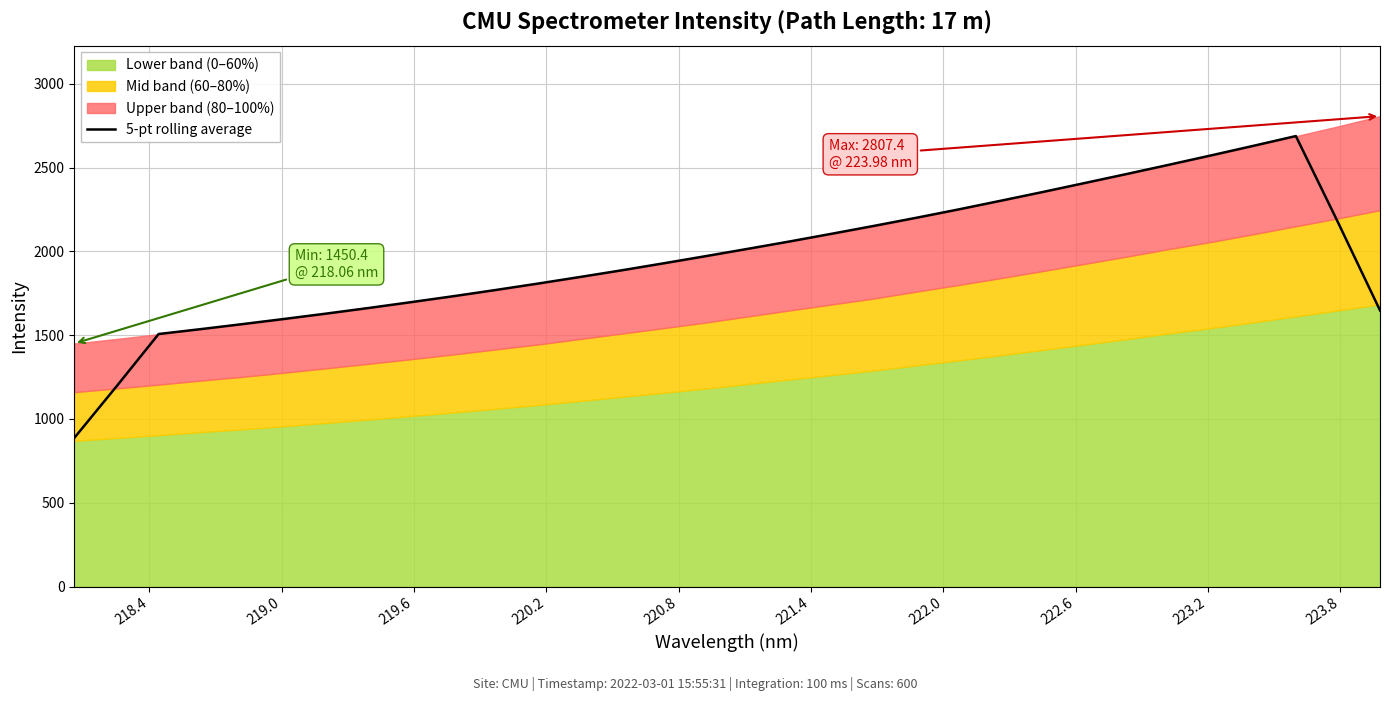

What is the difference between the second highest and second lowest values?

1436.5